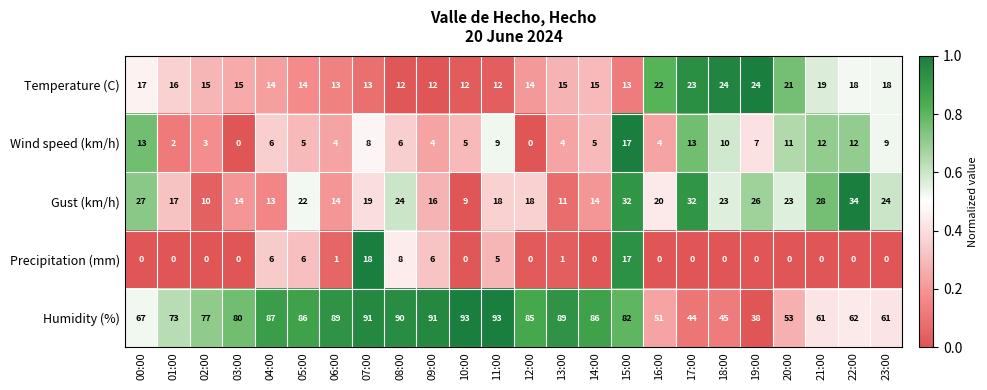

What is the greatest value displayed?

93